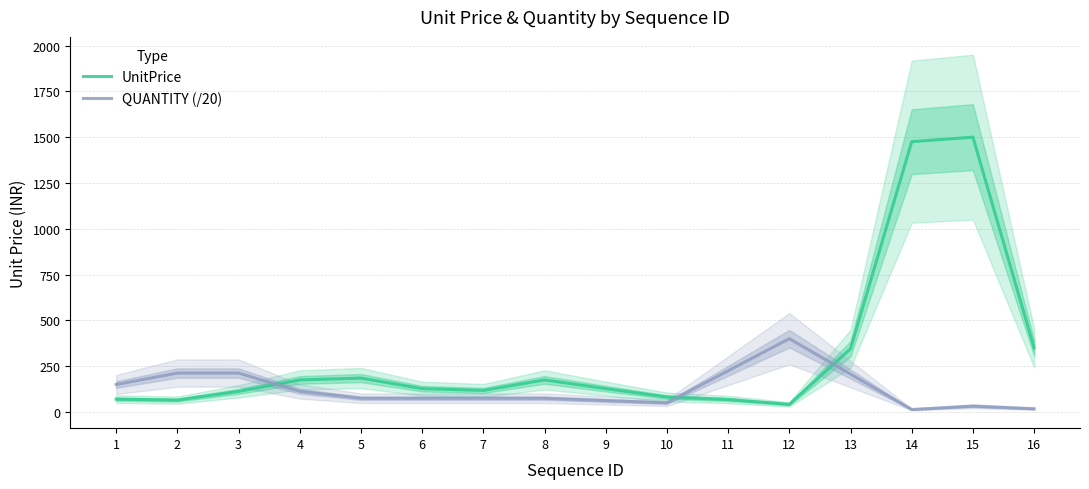

How many series are shown in this chart?

2